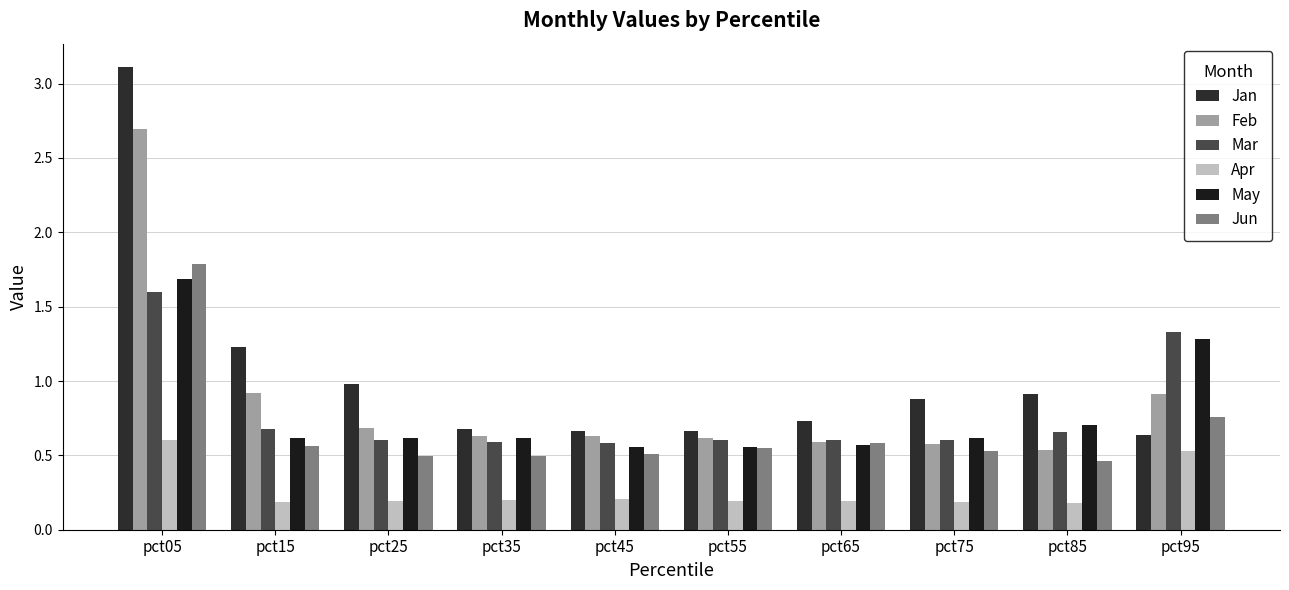

How many bars are there in each group?

6